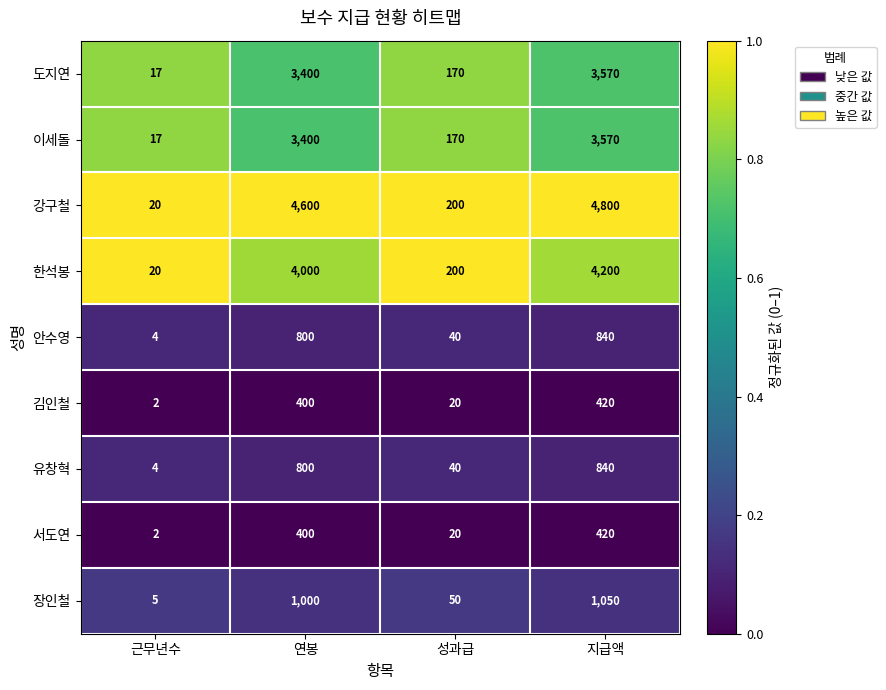

Read the 유창혁 value at 성과급.

40